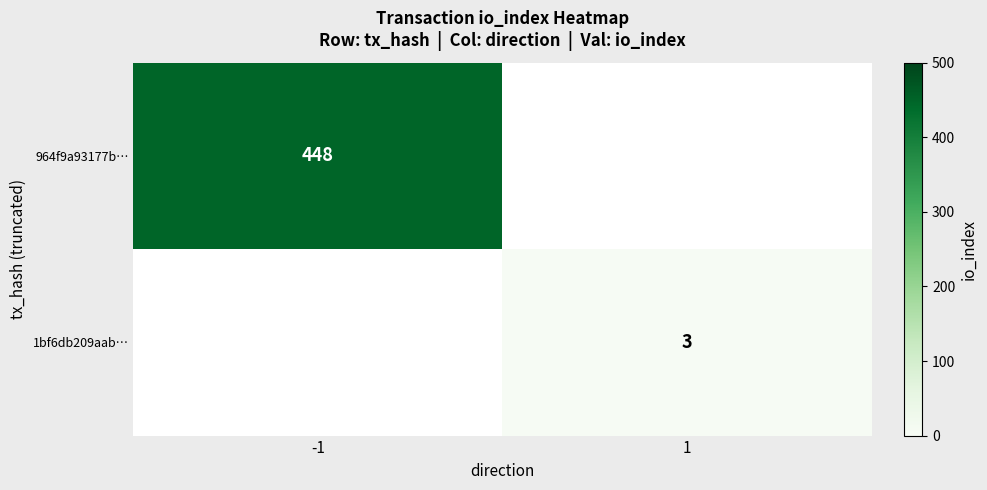

Is it true that 1bf6db209aab… equals 3 at 1?

True